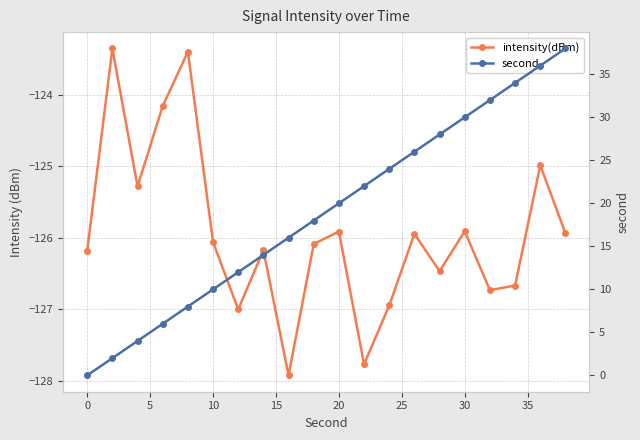

Rank the series by their maximum value, from lowest to highest.

intensity(dBm), second